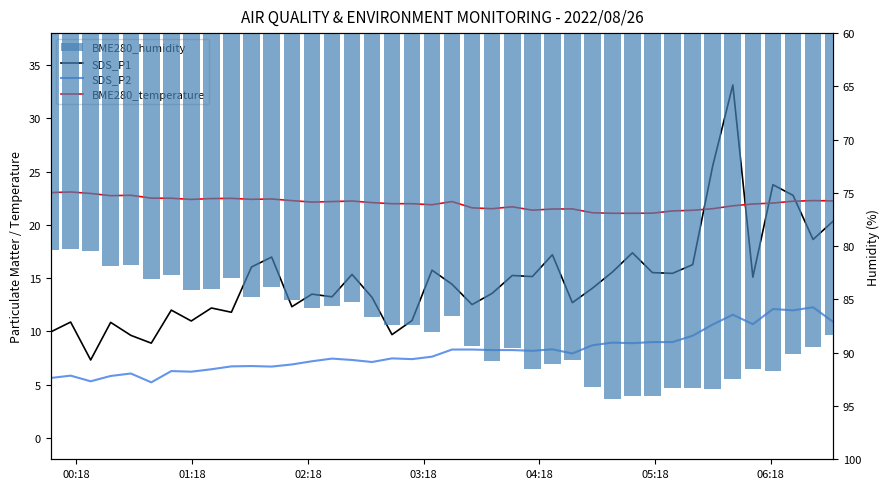

What are all the series names shown in the legend?

SDS_P1, SDS_P2, BME280_temperature, BME280_humidity